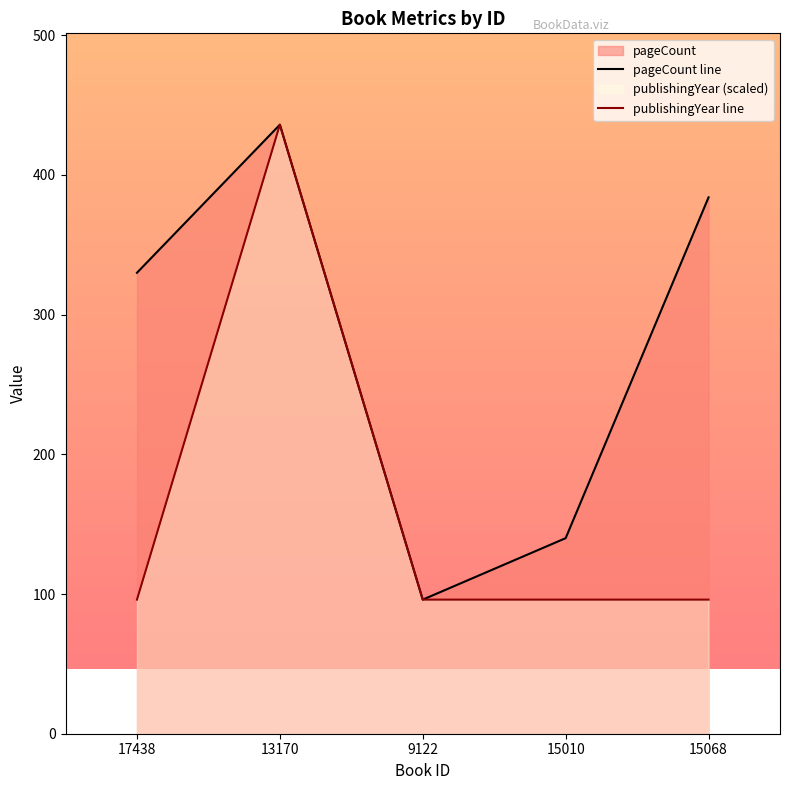

True or false: pageCount line and publishingYear line intersect in this chart.

False